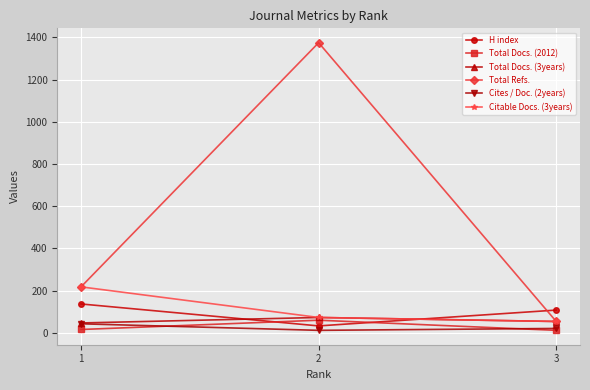

What value does the Total Docs. (3years) series have at 2, to the nearest 10?

70